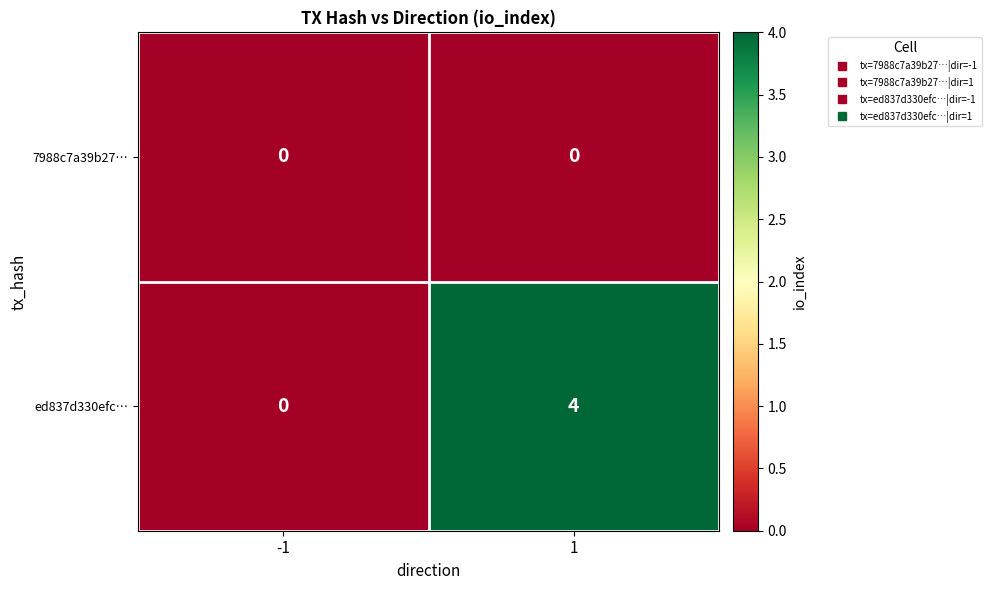

What is the difference between the ed837d330efc… values at -1 and 1?

4